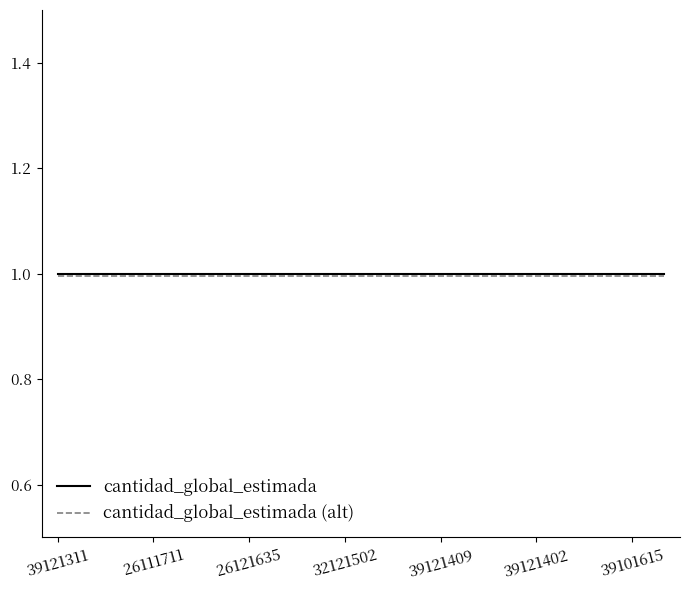

What is the highest value of the cantidad_global_estimada (alt) series?

1.0